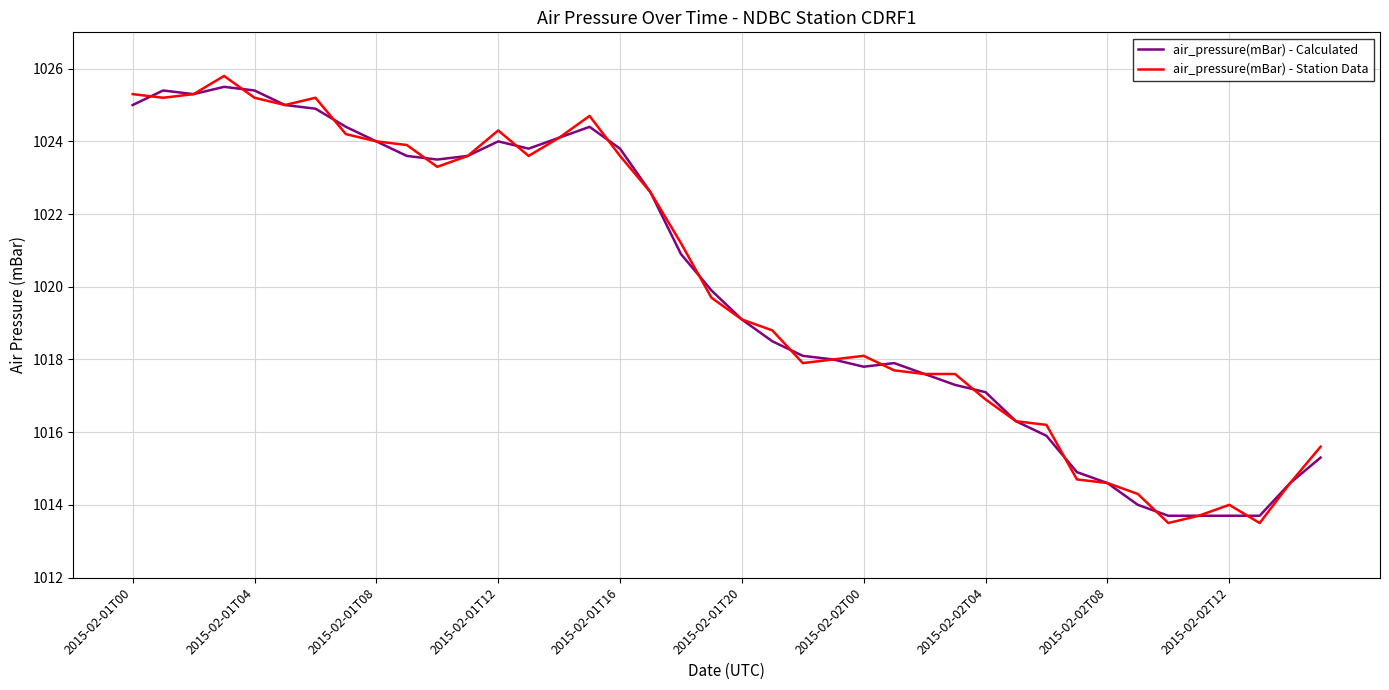

True or false: air_pressure(mBar) - Calculated has more than 0 points higher than both neighbors.

True